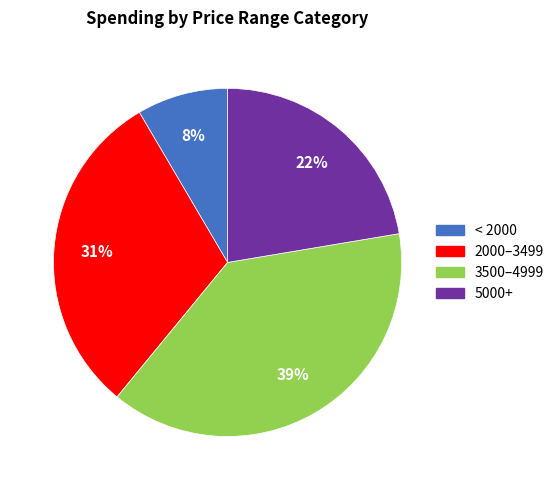

Which category has the smallest portion of the pie?

< 2000